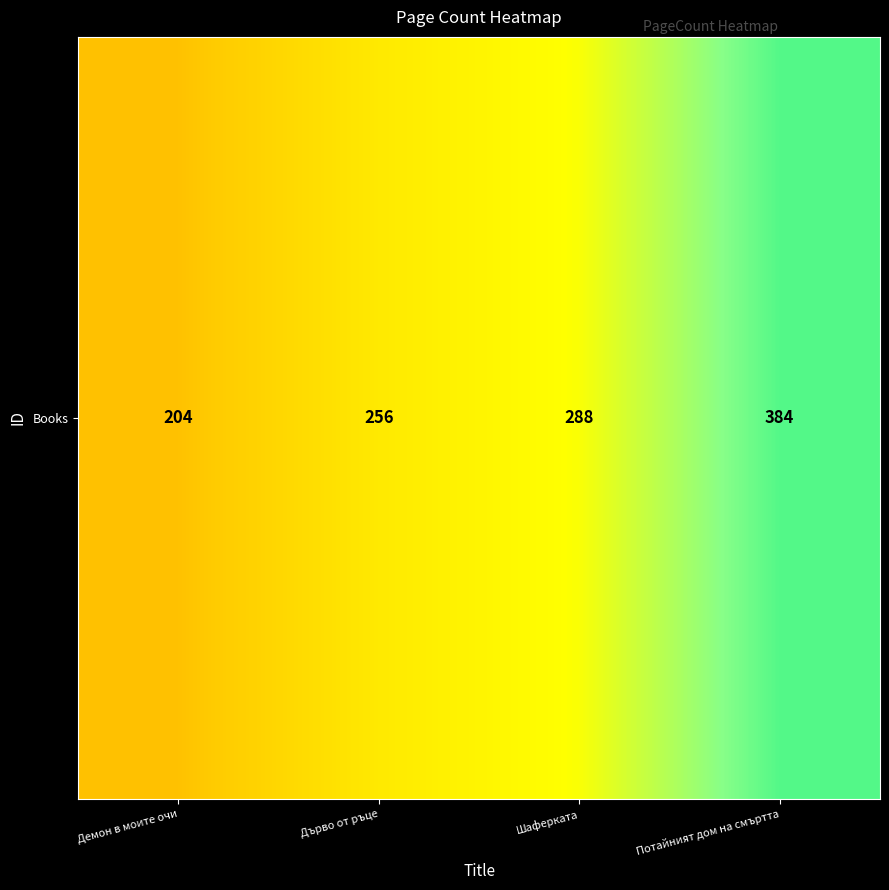

How many values are between 256 and 384?

3